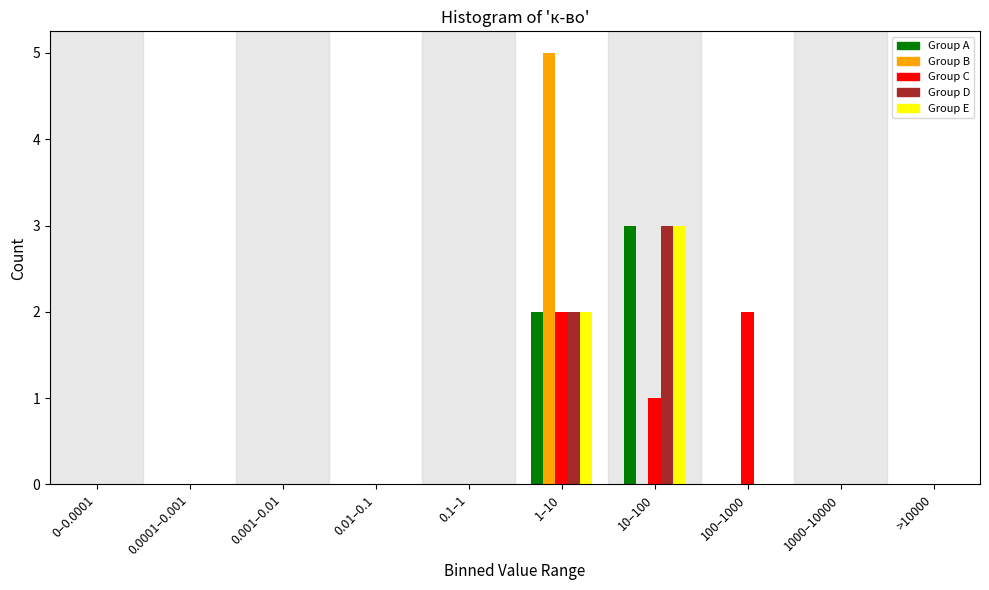

What is the sum of all Group D values?

5